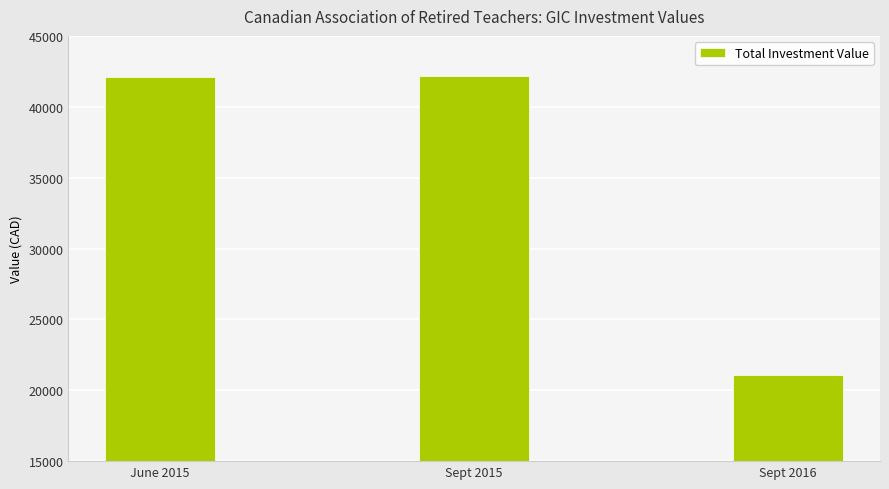

What is the difference between the maximum and minimum values?

21069.9